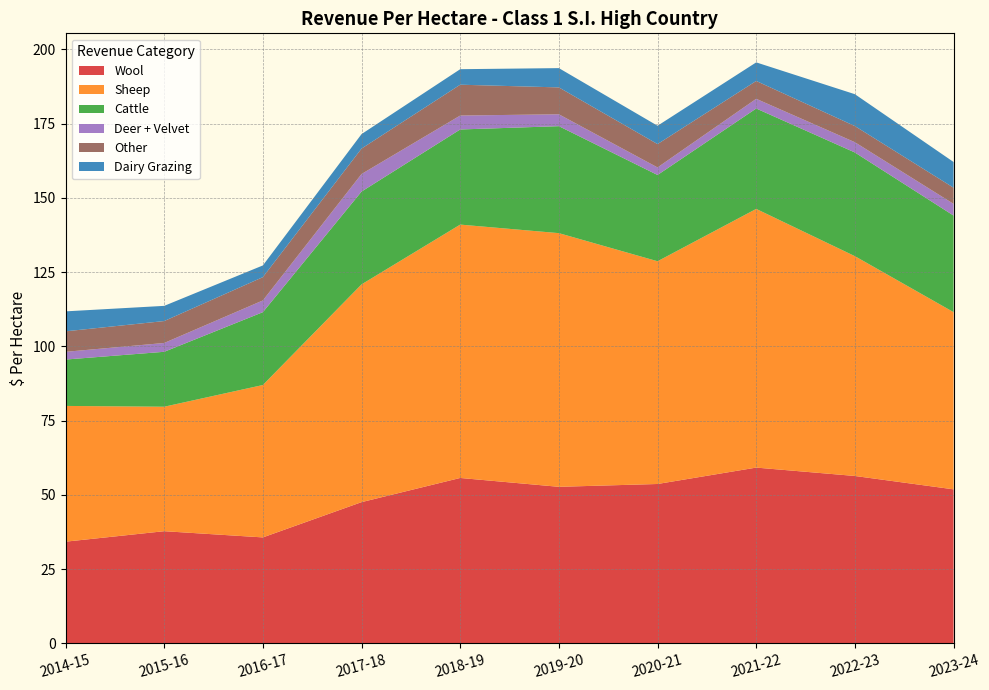

Reading left to right, what are all the values shown in this chart?

Wool: 34.3	37.8	35.7	47.6	55.7	52.7	53.7	59.2	56.4	51.9
Sheep: 45.7	41.9	51.3	73.3	85.3	85.4	75.0	87.1	74.0	59.6
Cattle: 15.6	18.5	24.5	31.2	32.0	36.0	29.0	33.8	34.9	32.5
Deer + Velvet: 2.6	3.0	4.0	5.9	4.7	4.0	2.5	3.3	3.5	3.9
Other: 6.9	7.4	7.8	8.6	10.4	9.1	7.9	6.0	5.4	5.4
Dairy Grazing: 6.7	5.1	3.9	4.9	5.2	6.5	6.2	6.2	10.7	8.7